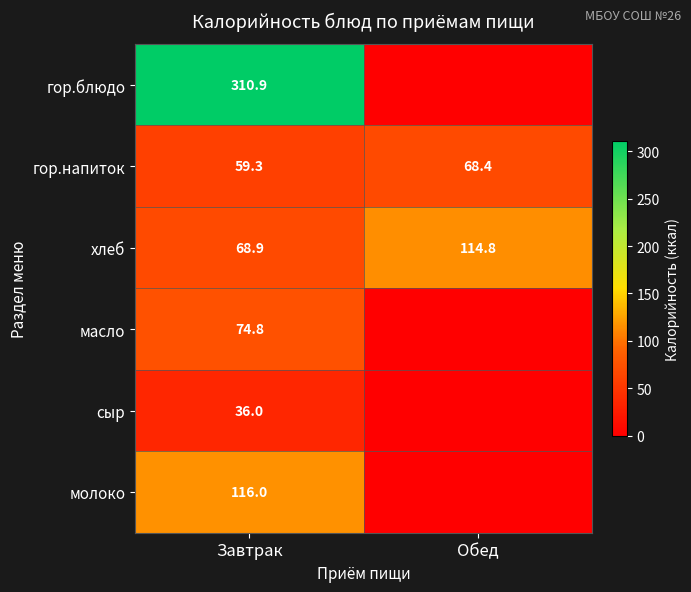

Is it true that гор.напиток equals 59.3 at Завтрак?

True